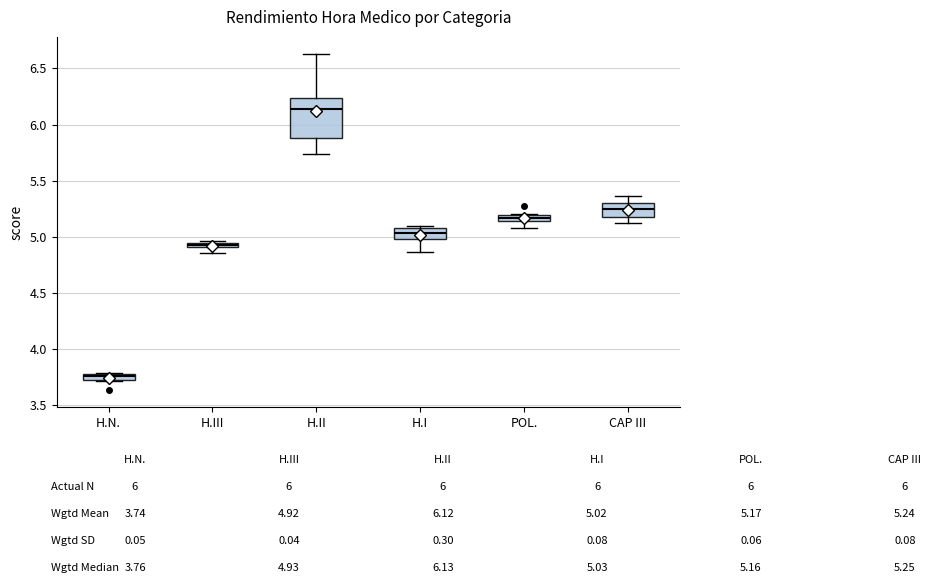

Which box has the highest median line?

H.II